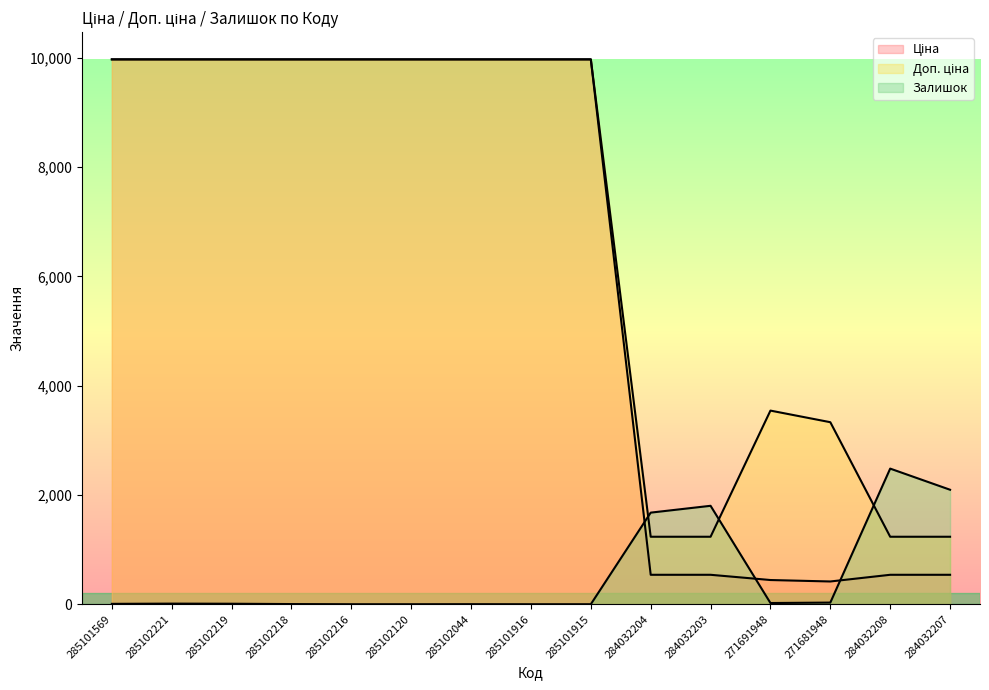

What is the label of the 6th point from the right?

284032204